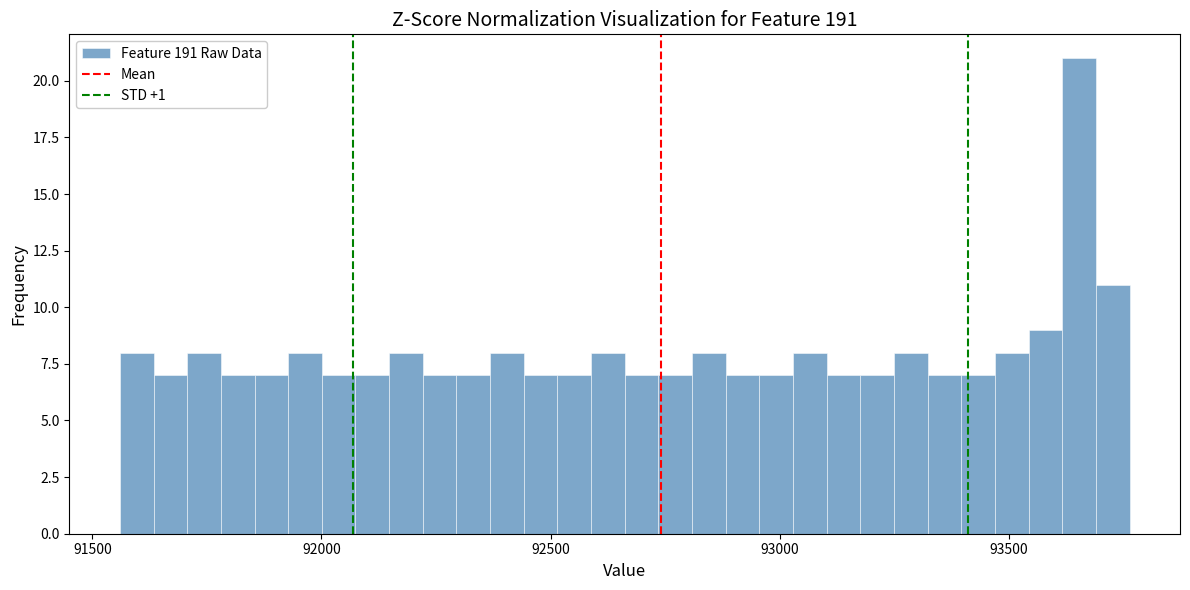

Read against the x-axis, roughly where is the centre of the tallest bar?

93650